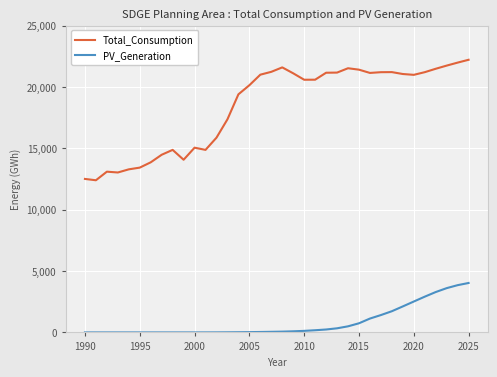

Rank the series by their maximum value, from highest to lowest.

Total_Consumption, PV_Generation